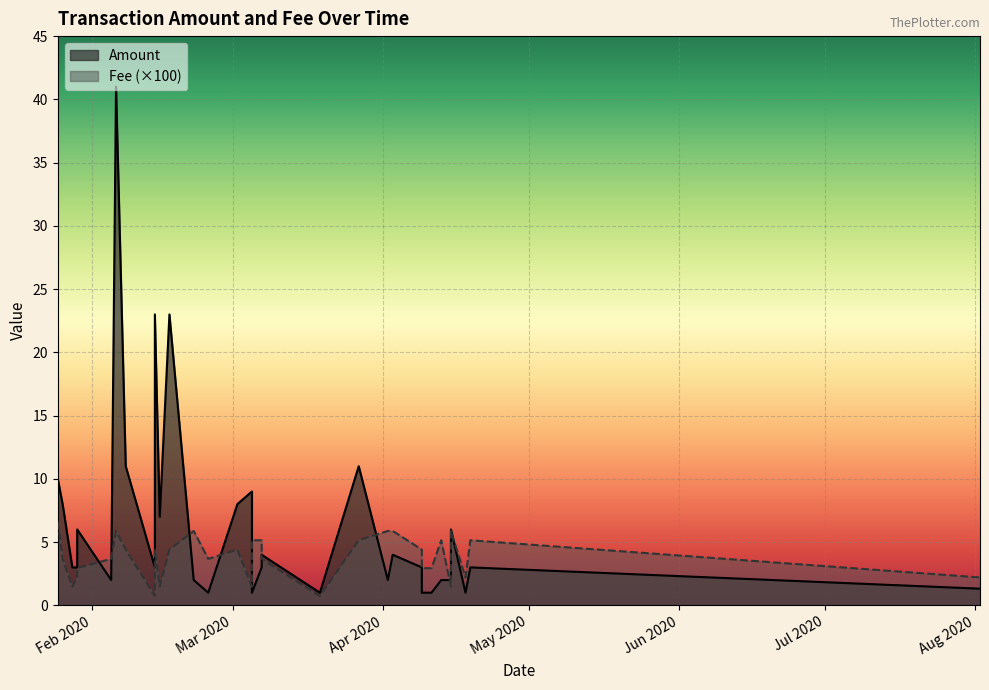

Between 2020-01-28 and 2020-02-25, which is larger?

2020-01-28